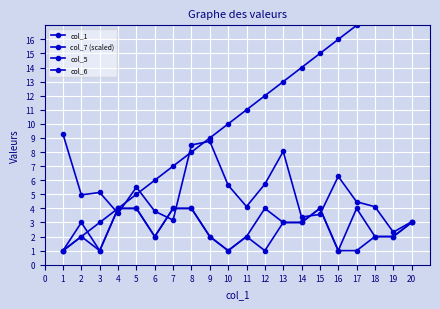

List the series in order of their peak value, lowest first.

col_5, col_6, col_7 (scaled), col_1